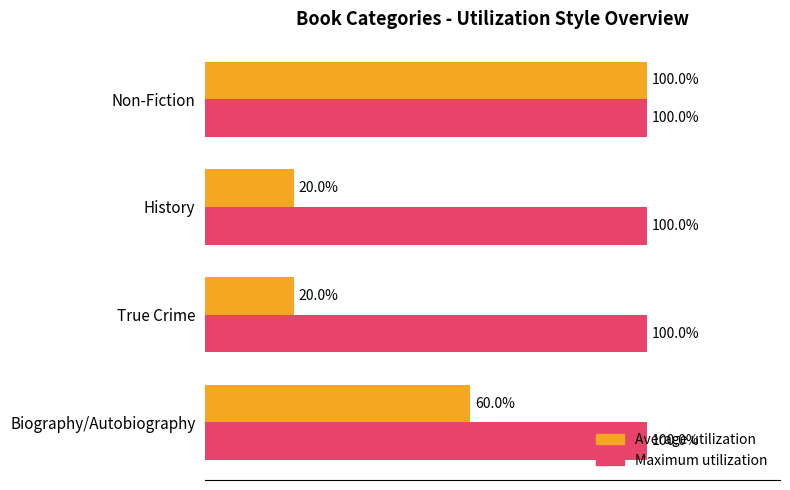

List the series in order of their overall mean, lowest first.

Average utilization, Maximum utilization